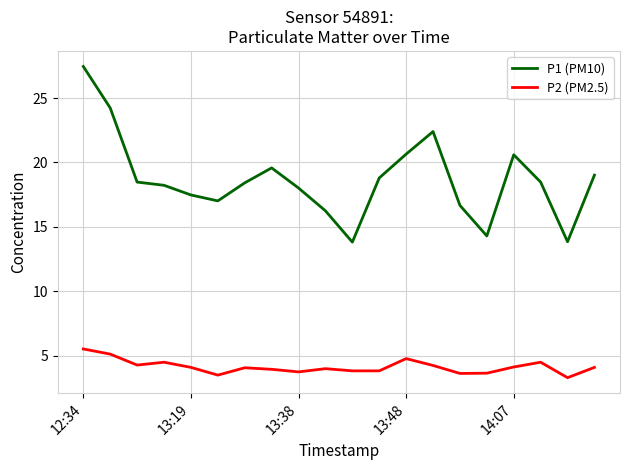

Rank the series by their maximum value, from lowest to highest.

P2 (PM2.5), P1 (PM10)